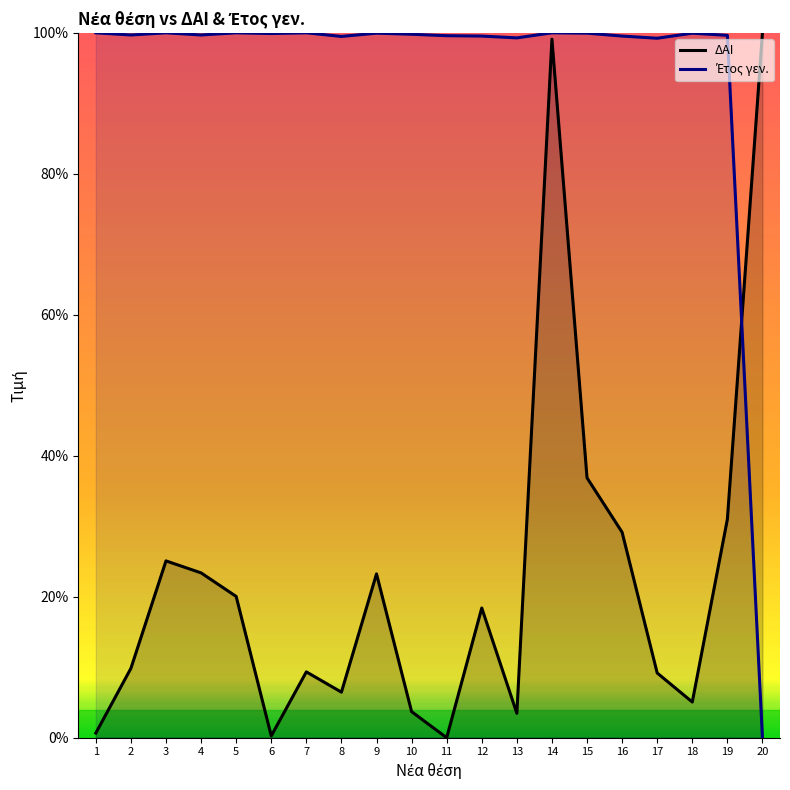

Which series has the largest total across all categories?

Έτος γεν.